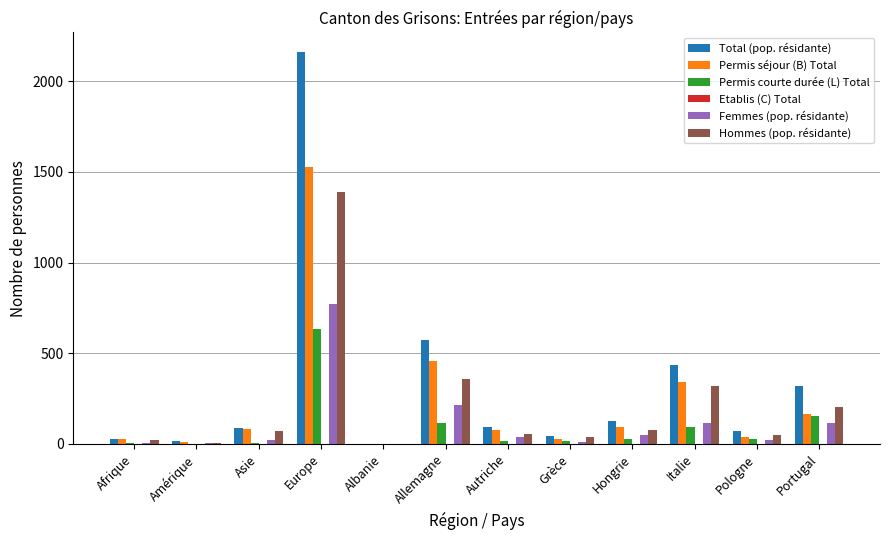

True or false: Hommes (pop. résidante) has a value of 1390 at Europe.

True